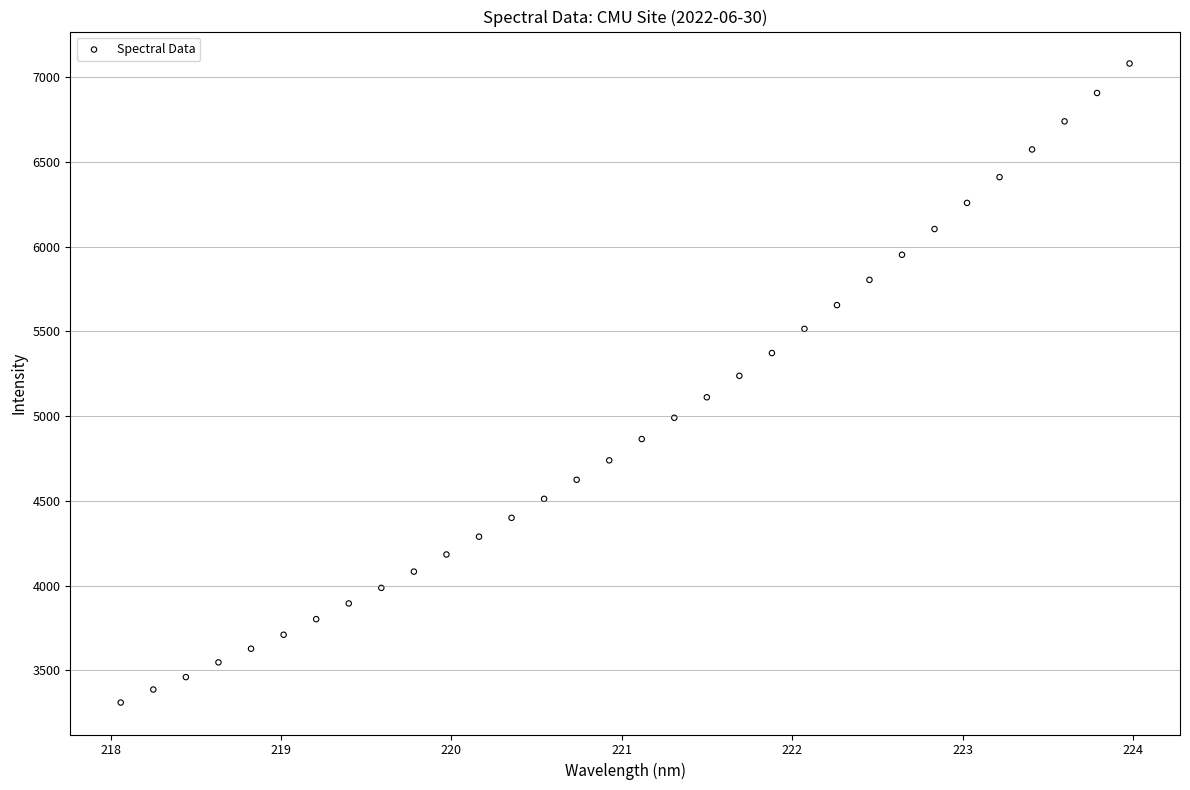

What is the range of Y values (max minus min)?

3770.1